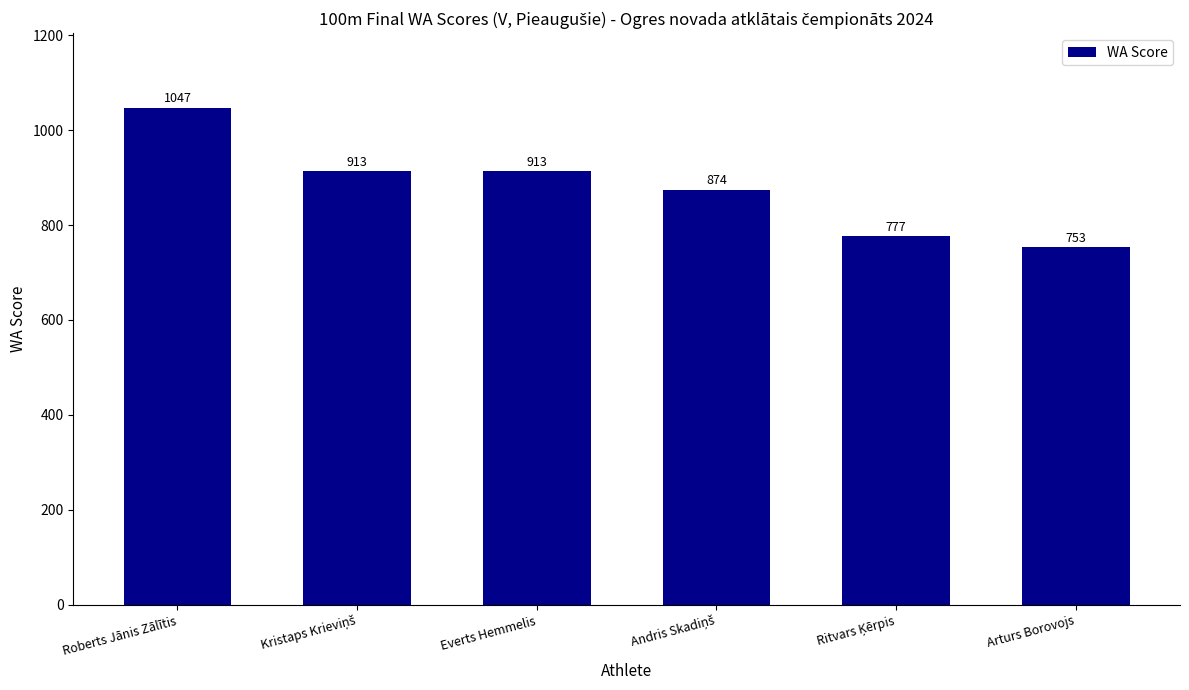

What is the sum of the values at Everts Hemmelis and Roberts Jānis Zālītis?

1960